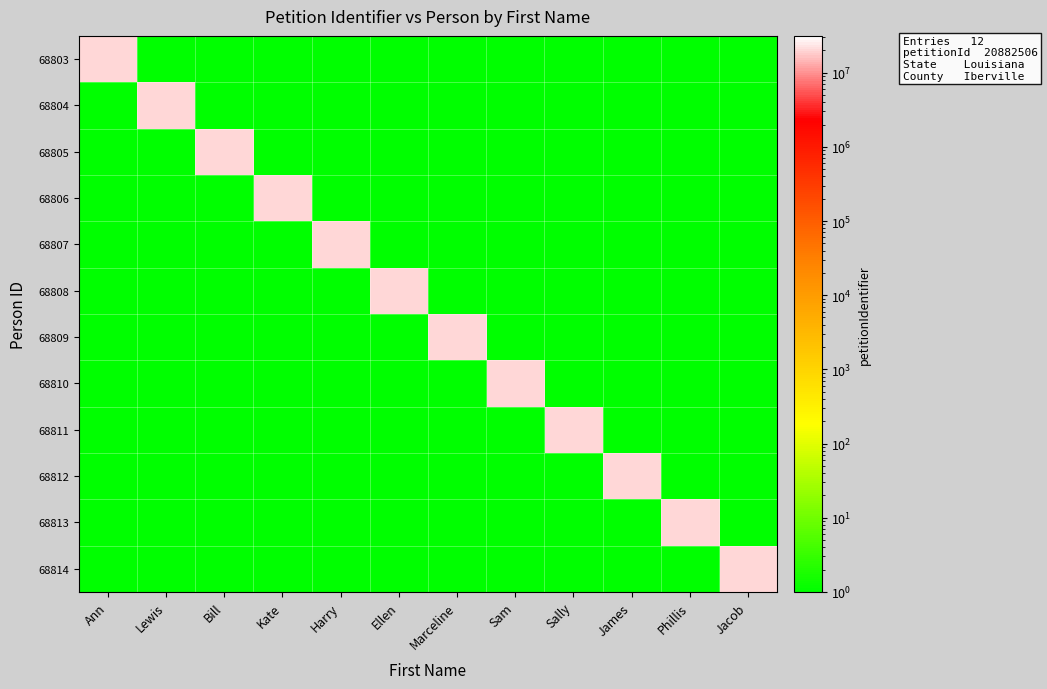

What is the difference between the highest and lowest values at Phillis?

20882505